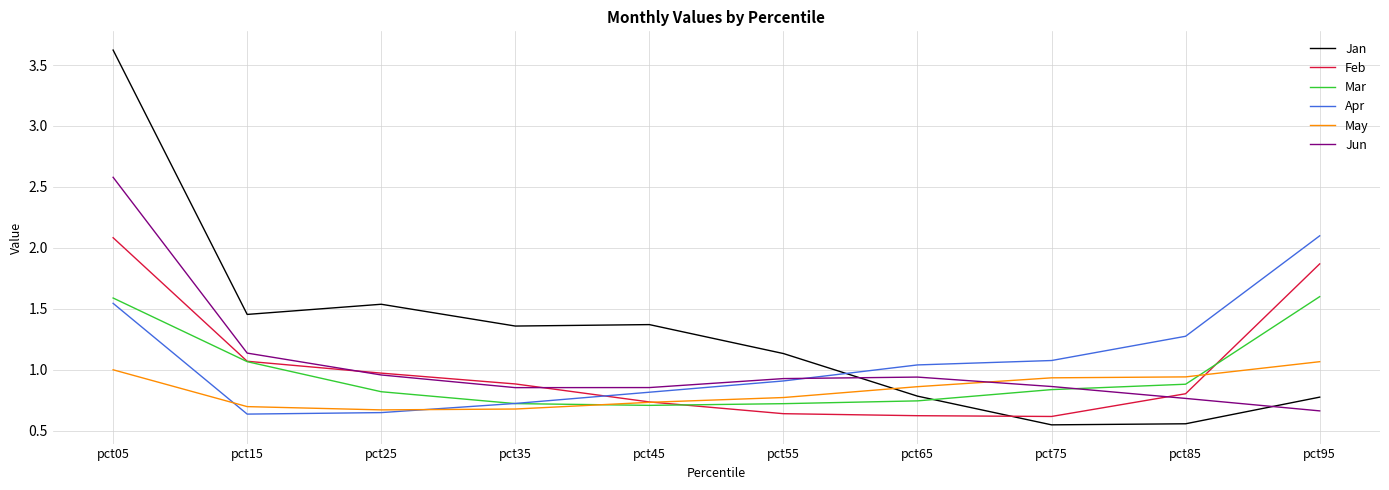

What is the sum of the Jan values at pct85 and pct55?

1.7